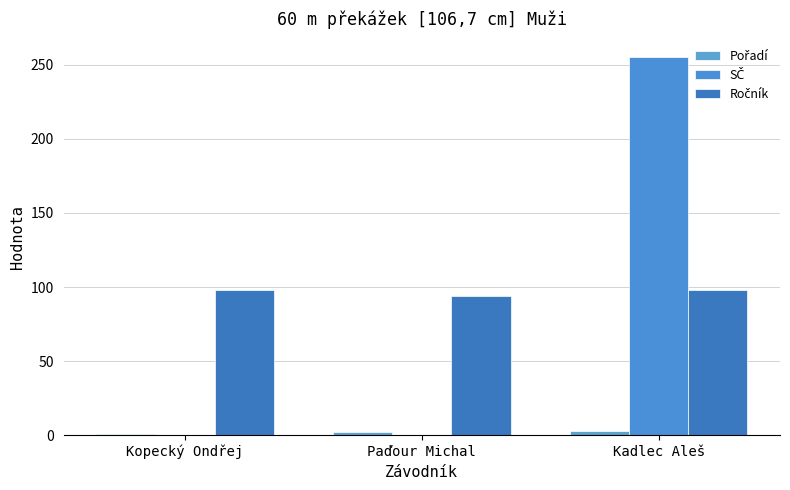

At Kadlec Aleš, list the series in order from largest to smallest.

SČ, Ročník, Pořadí